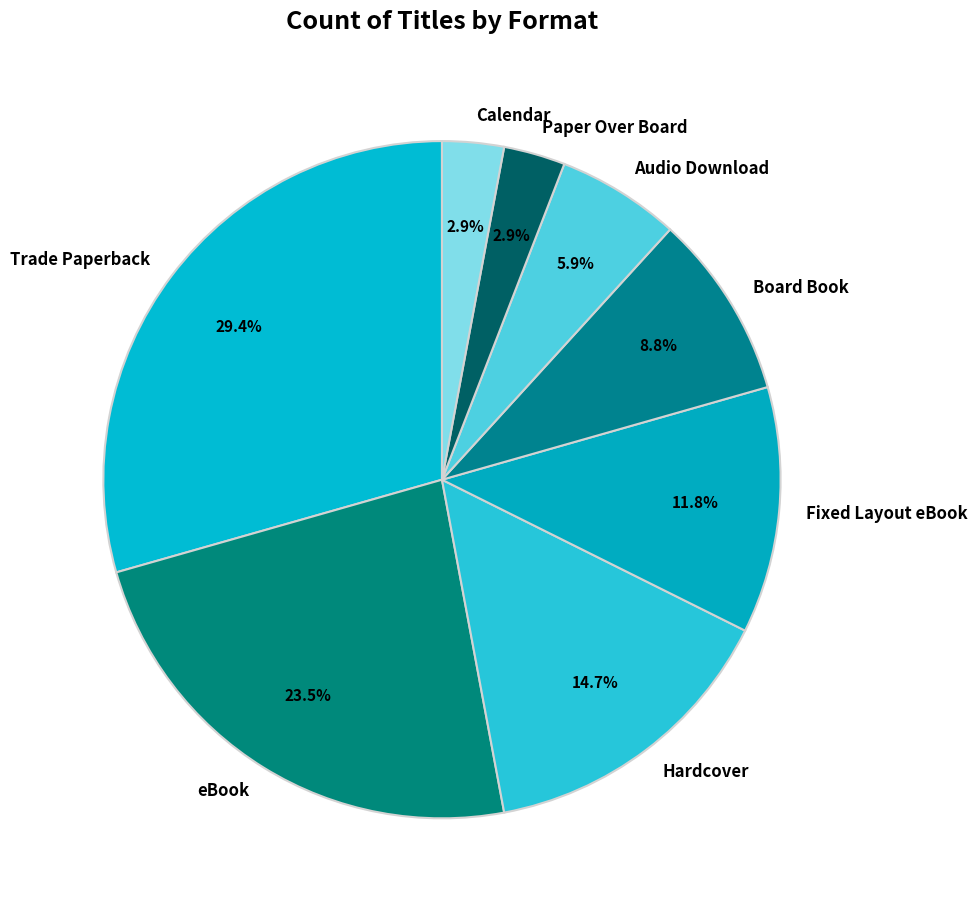

How many segments does this pie chart have?

8